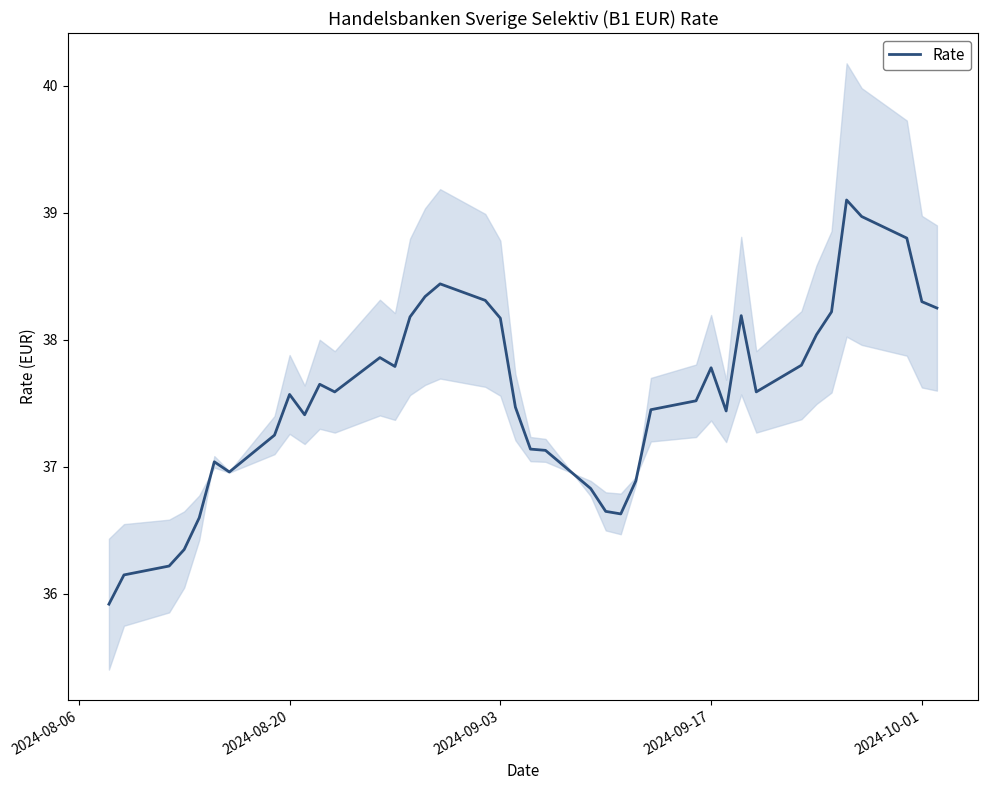

What is the maximum value for Rate?

39.1